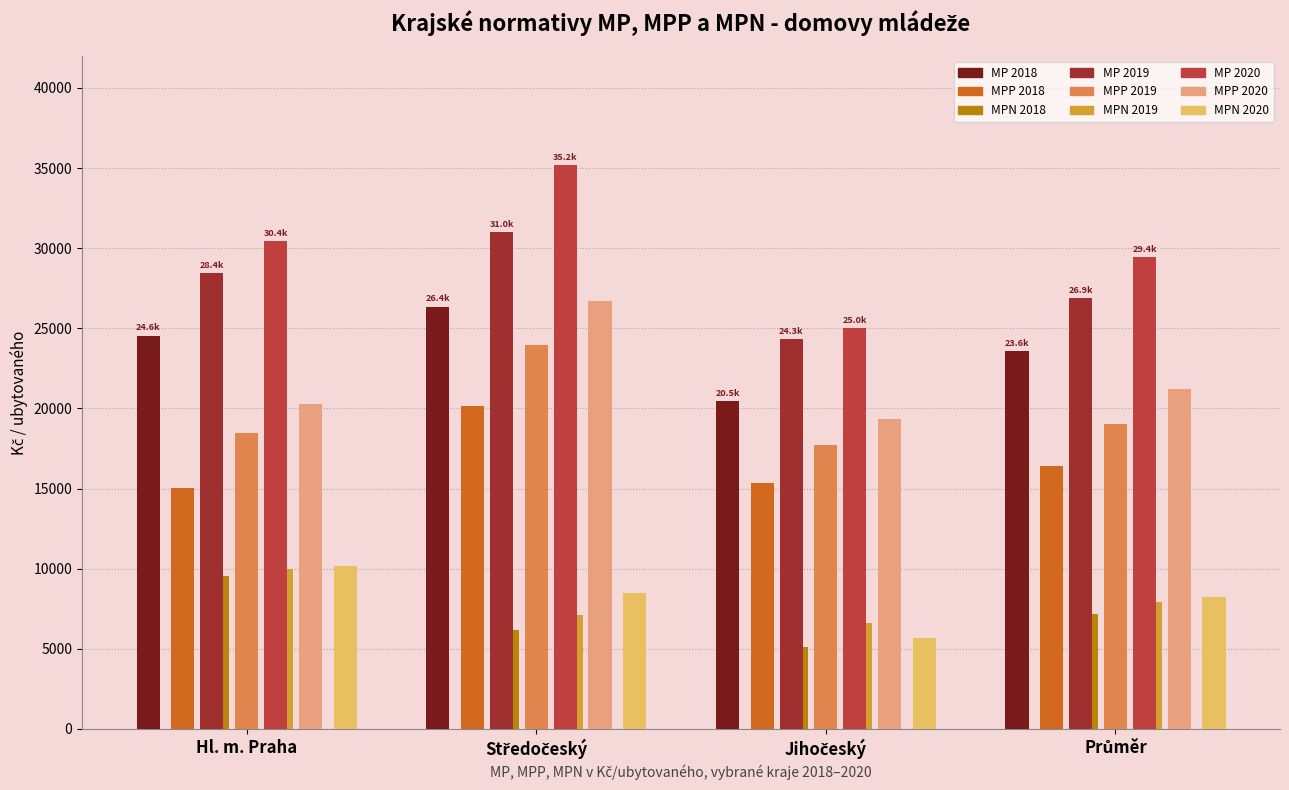

How many distinct data groups are displayed?

9